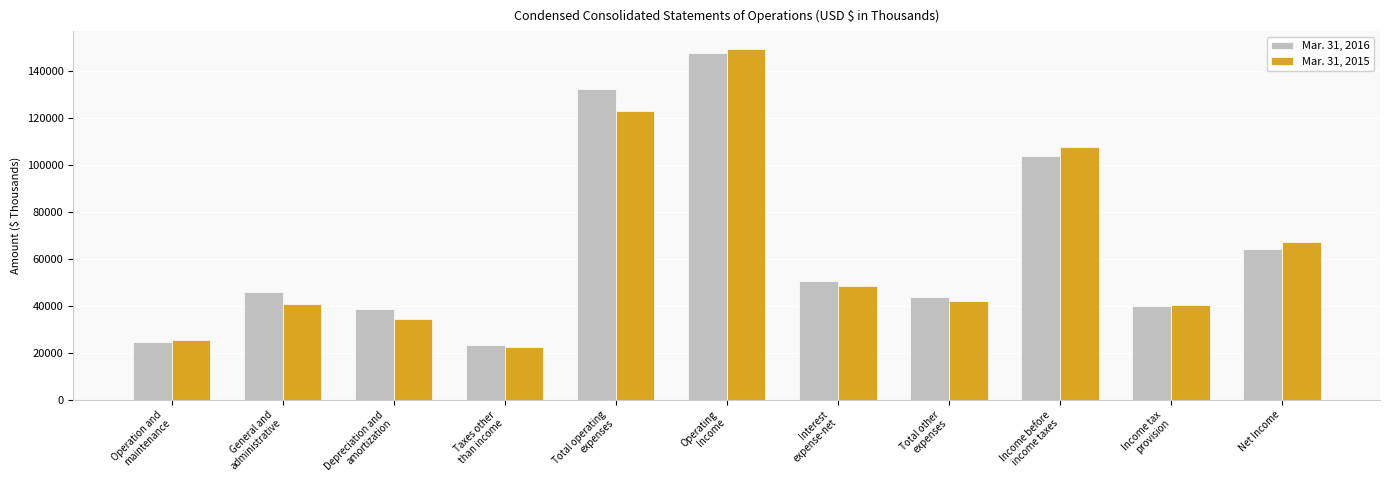

Which series has the largest range (max minus min)?

Mar. 31, 2015